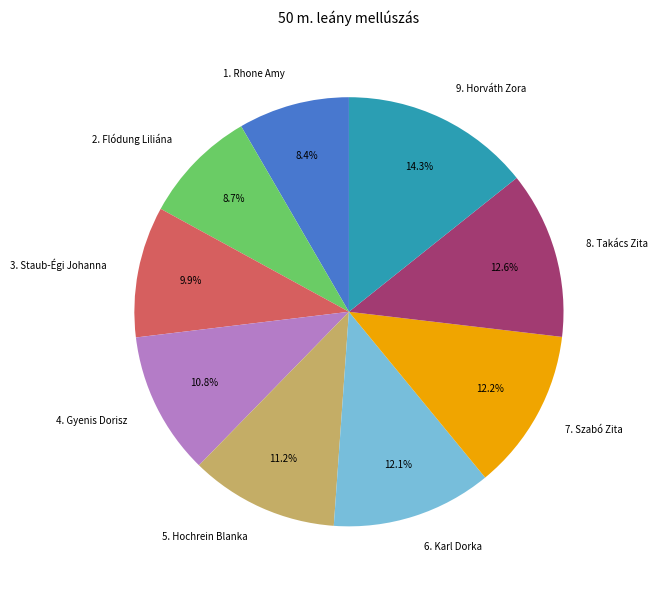

Count the number of slices in the pie.

9